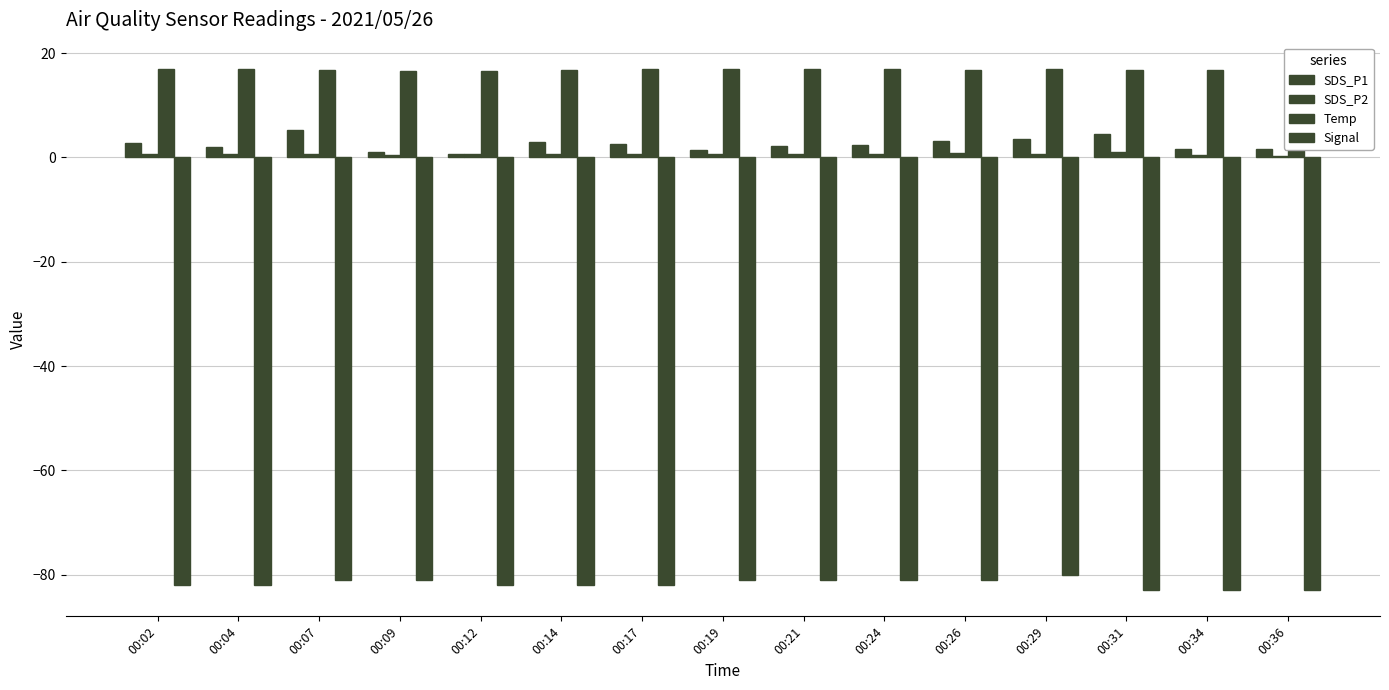

Which series changed the most between 00:17 and 00:21?

Signal